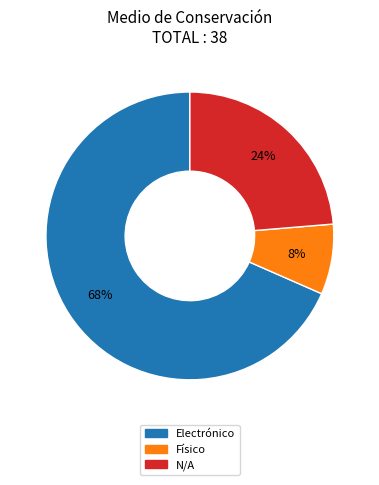

How many slices are in this pie chart?

3